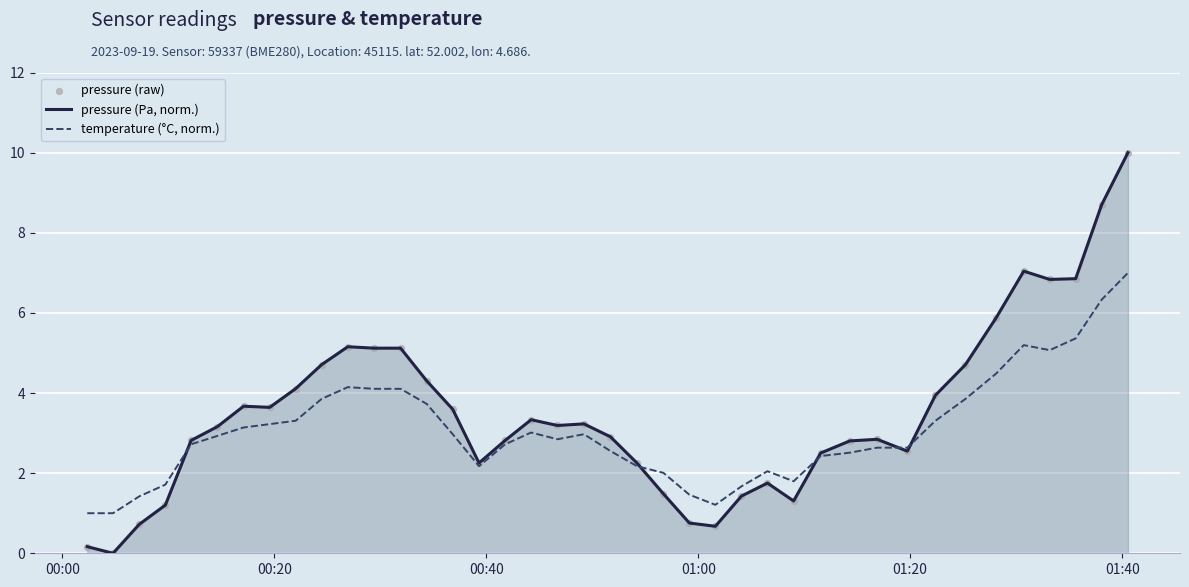

Rank the series by their average value, from lowest to highest.

temperature (°C, norm.), pressure (Pa, norm.)